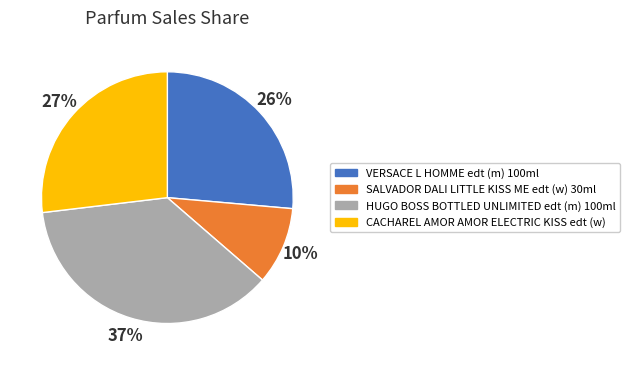

Do CACHAREL AMOR AMOR ELECTRIC KISS edt (w) and VERSACE L HOMME edt (m) 100ml together represent more than half of the pie?

Yes